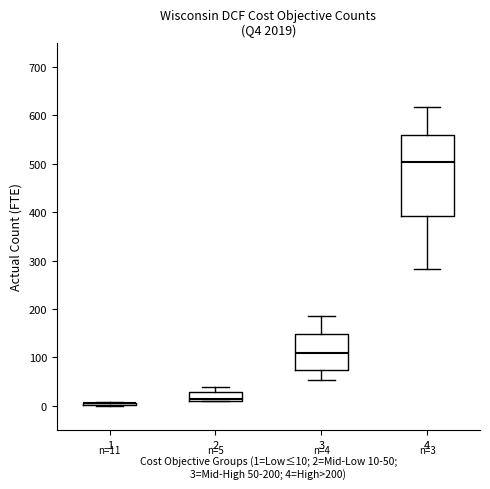

Comparing the boxes themselves (not the whiskers), which one is the tallest?

4